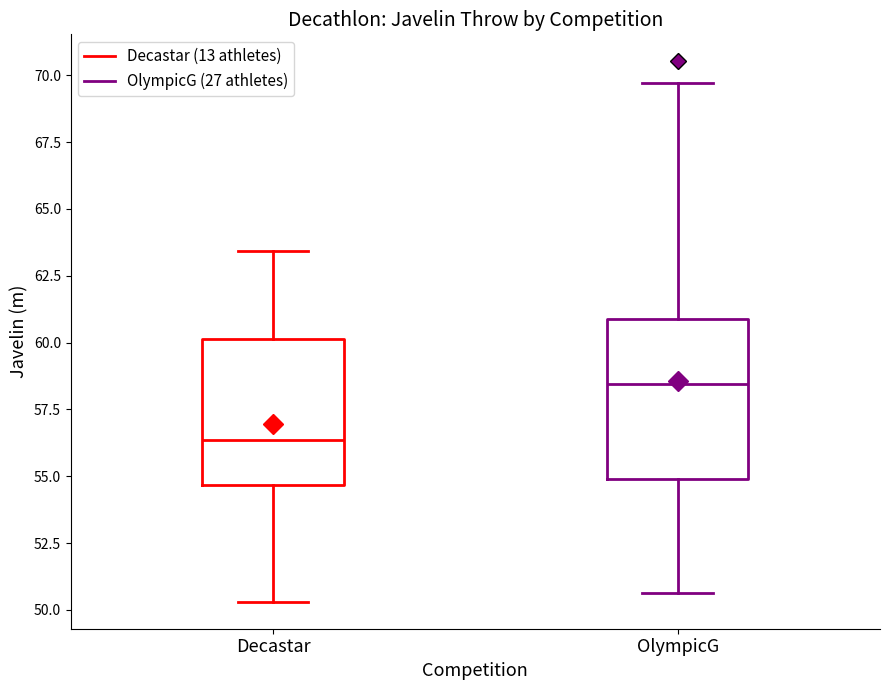

Reading left to right, read every box against the y-axis: the position of its median line, the range the box covers, and the ends of its whiskers. The values are not printed on the chart, so give them approximately, as read against the axis.

Decastar: median 56.5, box 54.5 to 60.0, whiskers 50.5 to 63.5
OlympicG: median 58.5, box 55.0 to 61.0, whiskers 50.5 to 69.5